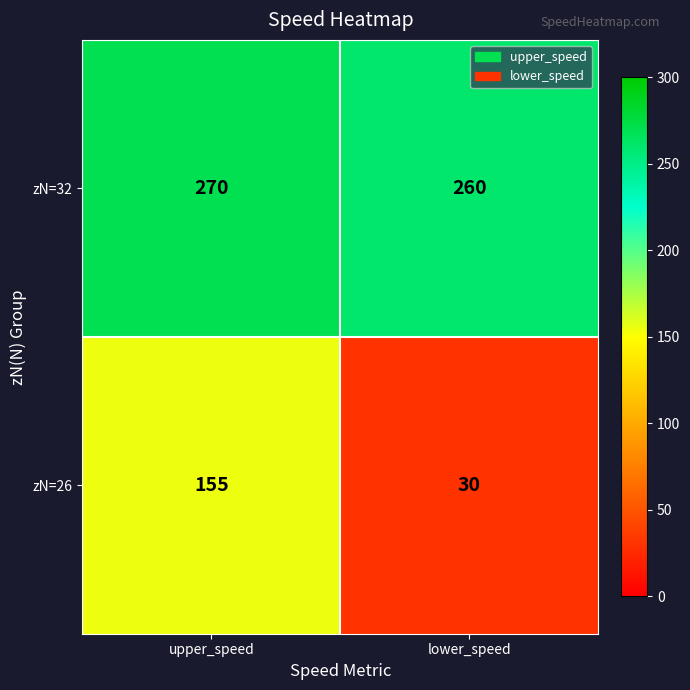

What is the total value across all series at lower_speed?

290